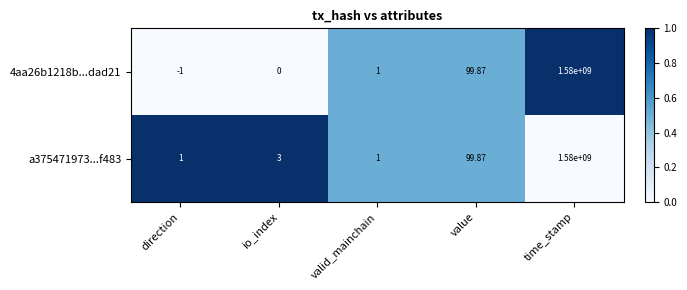

At which label is 4aa26b1218b...dad21 closest to 789999999?

value